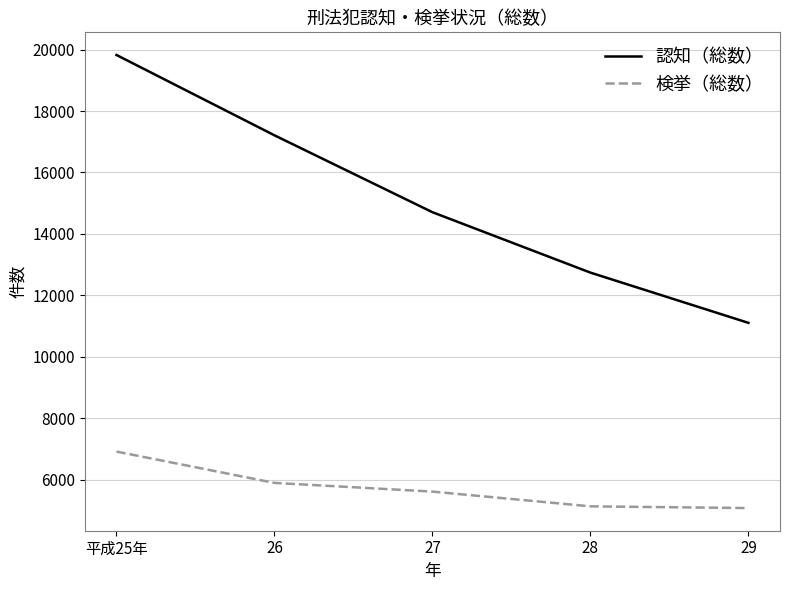

Where does the 認知（総数） series first go above 14706?

平成25年